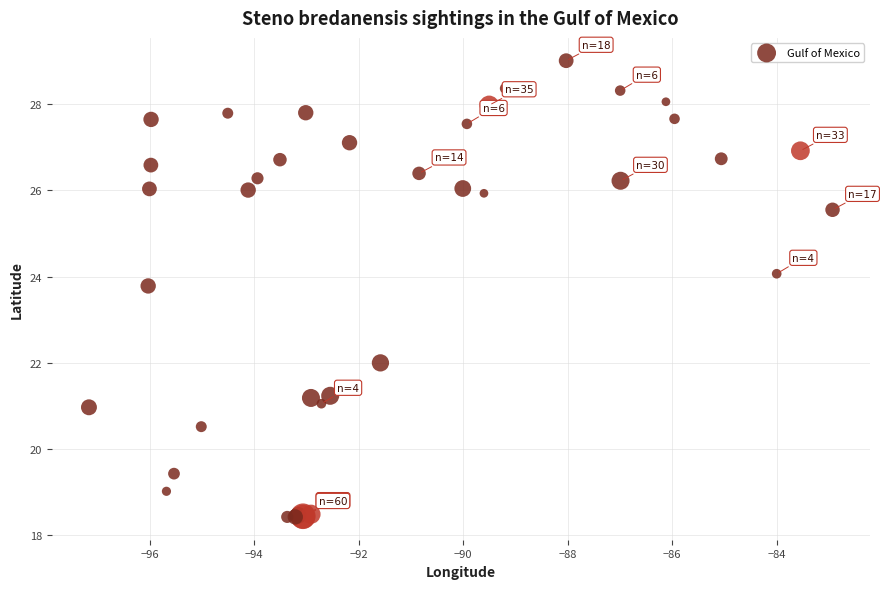

What Y value in the scatter plot is closest to 23?

23.8